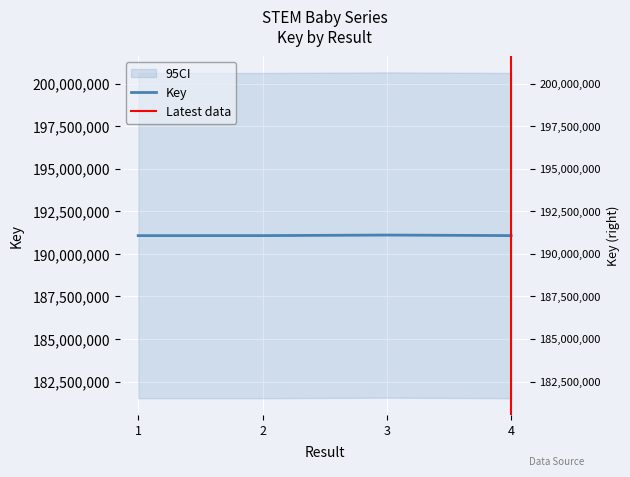

How many data points does each series have?

4